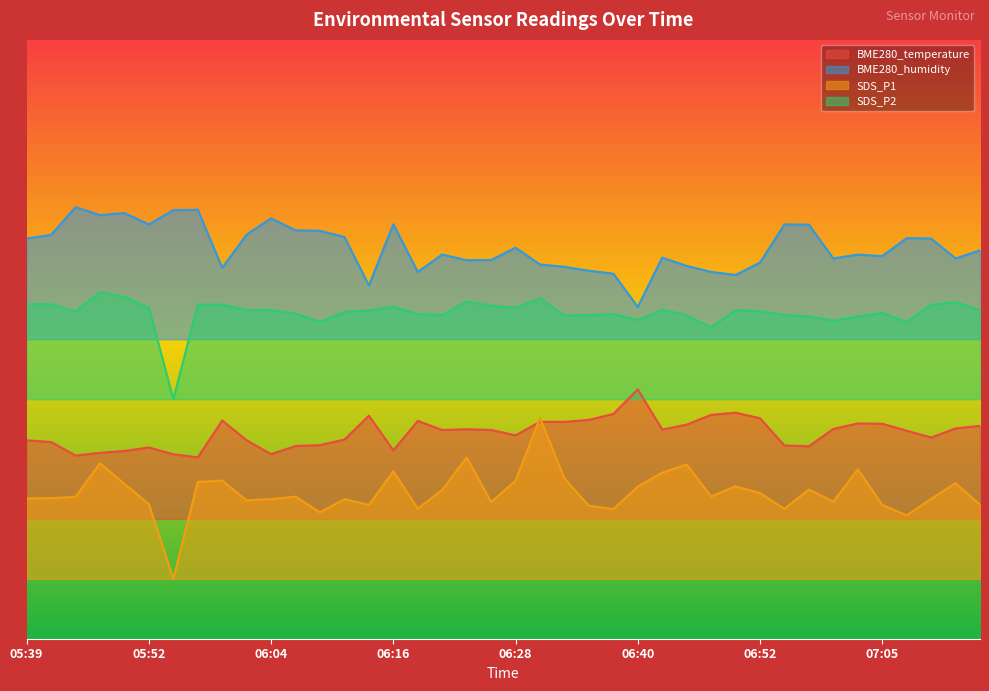

True or false: BME280_humidity has more than 1 points higher than both neighbors.

True